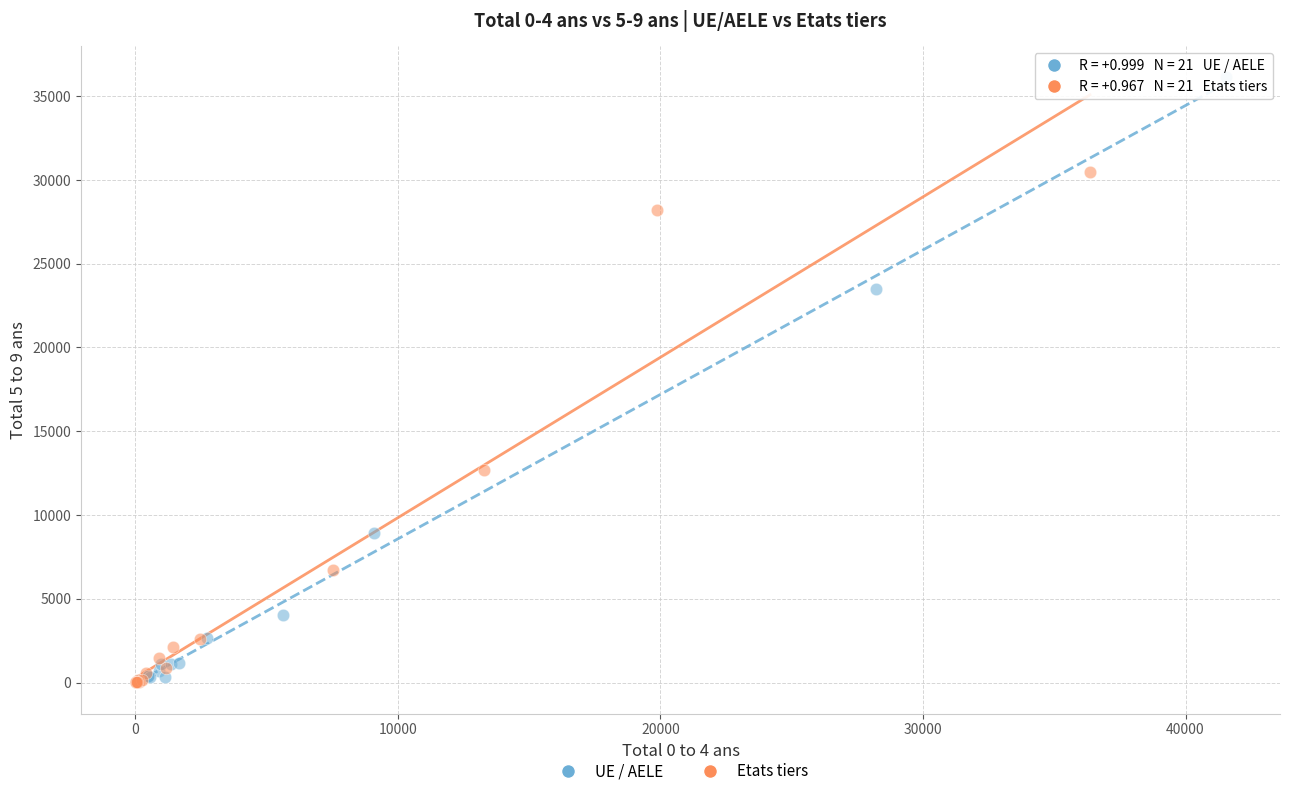

Which series reaches the maximum Y coordinate?

UE / AELE